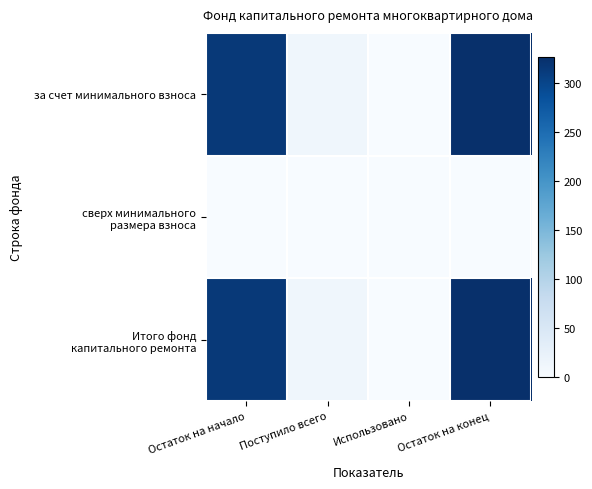

How many series are shown in this chart?

3